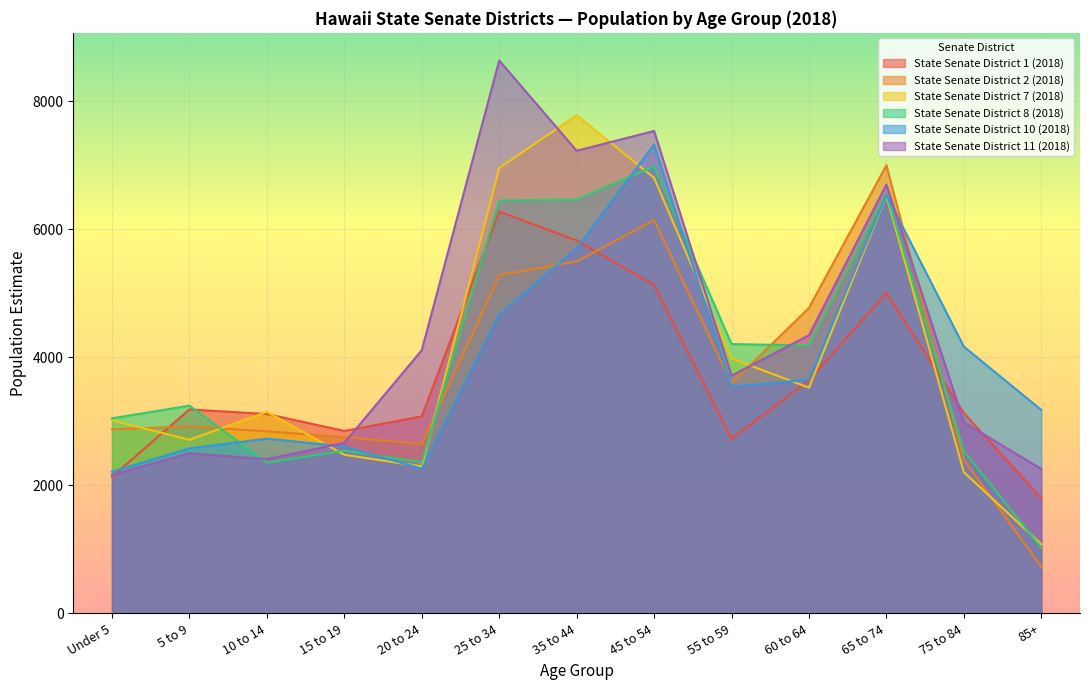

What is the value of the State Senate District 1 (2018) point at the 7th from the left?

5826